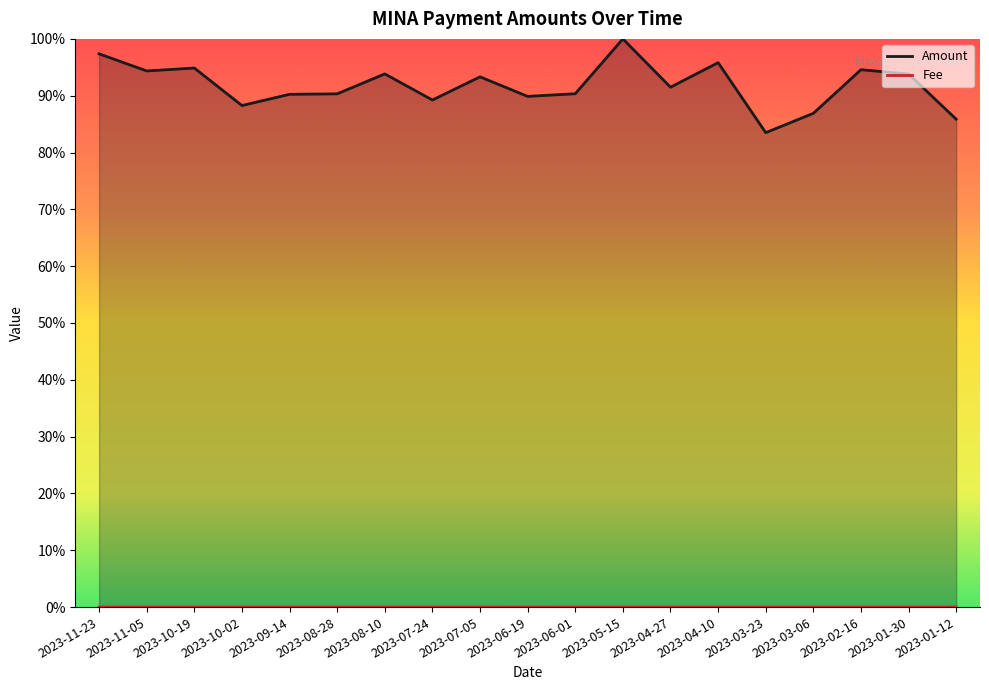

True or false: Fee and Amount cross at least once.

False